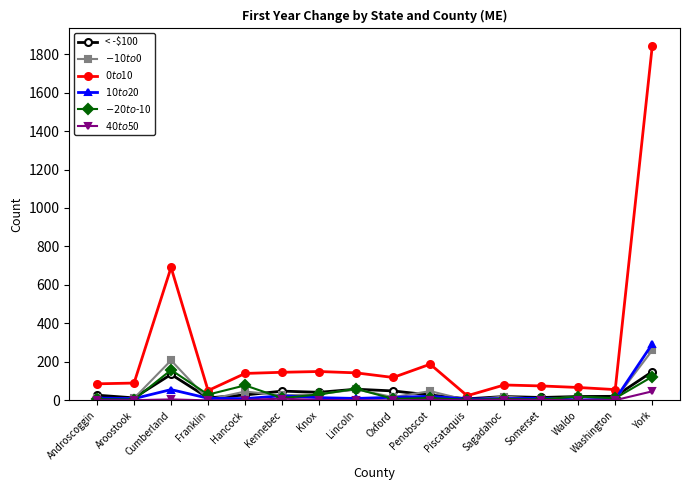

At how many categories does at least one series exceed 404?

2